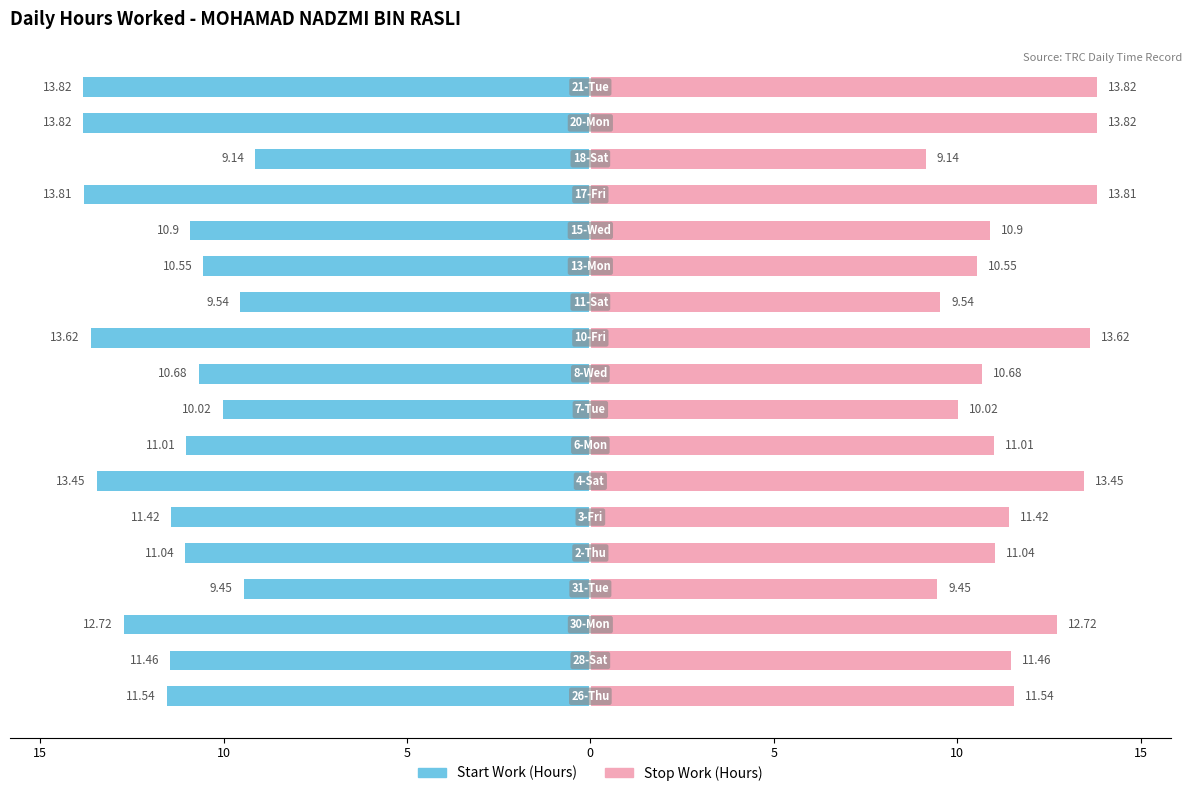

Reading left to right, transcribe all the data shown in this chart.

Start Work (Hours): -11.5	-11.5	-12.7	-9.4	-11.0	-11.4	-13.4	-11.0	-10.0	-10.7	-13.6	-9.5	-10.6	-10.9	-13.8	-9.1	-13.8	-13.8
Stop Work (Hours): 11.5	11.5	12.7	9.4	11.0	11.4	13.4	11.0	10.0	10.7	13.6	9.5	10.6	10.9	13.8	9.1	13.8	13.8